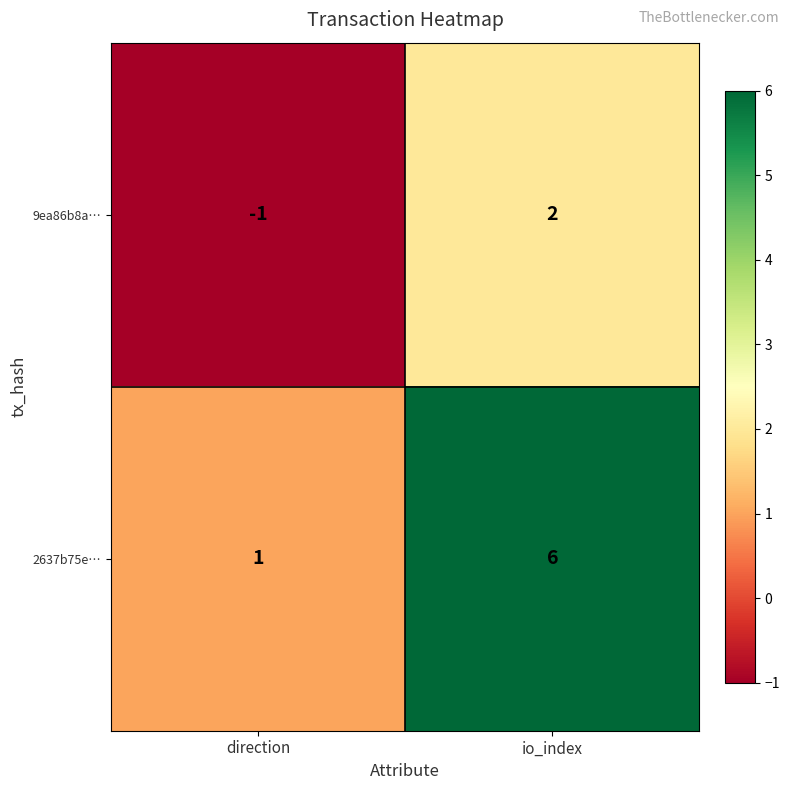

Reading right to left, list all the values displayed in this chart.

9ea86b8a…: 2	-1
2637b75e…: 6	1